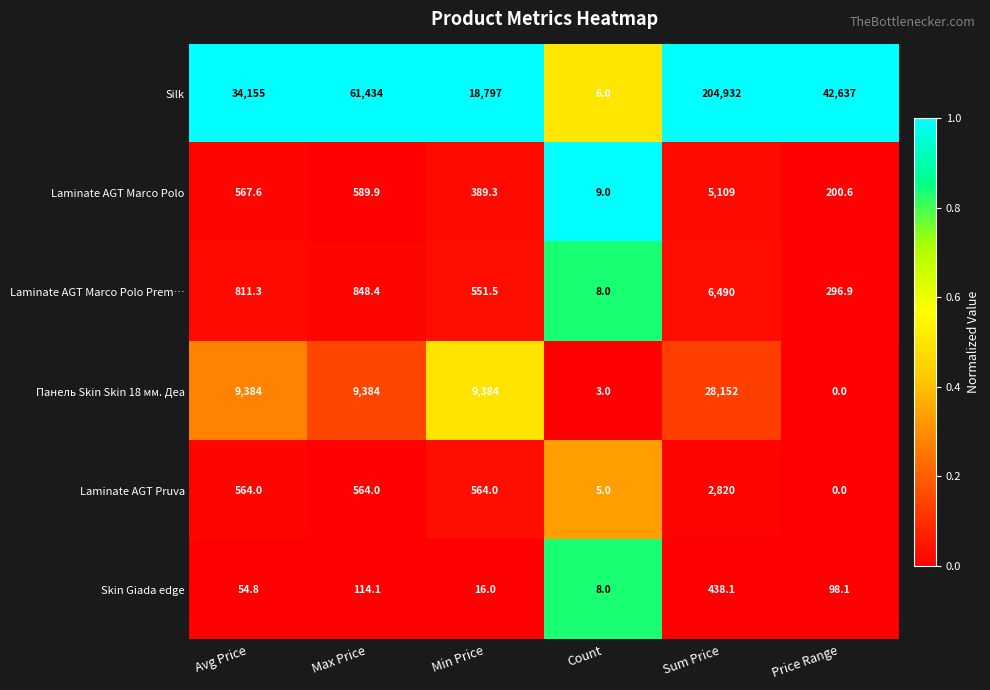

Where is Skin Giada edge nearest to the value 223?

Max Price